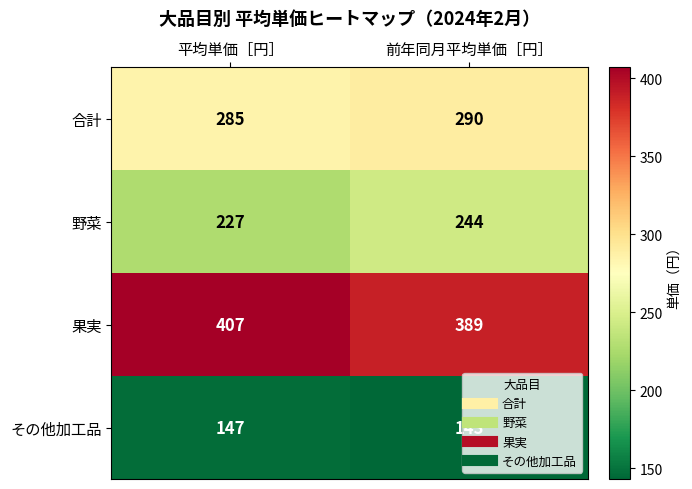

What is the approximate value of 果実 at 平均単価［円］, to the nearest 10?

410